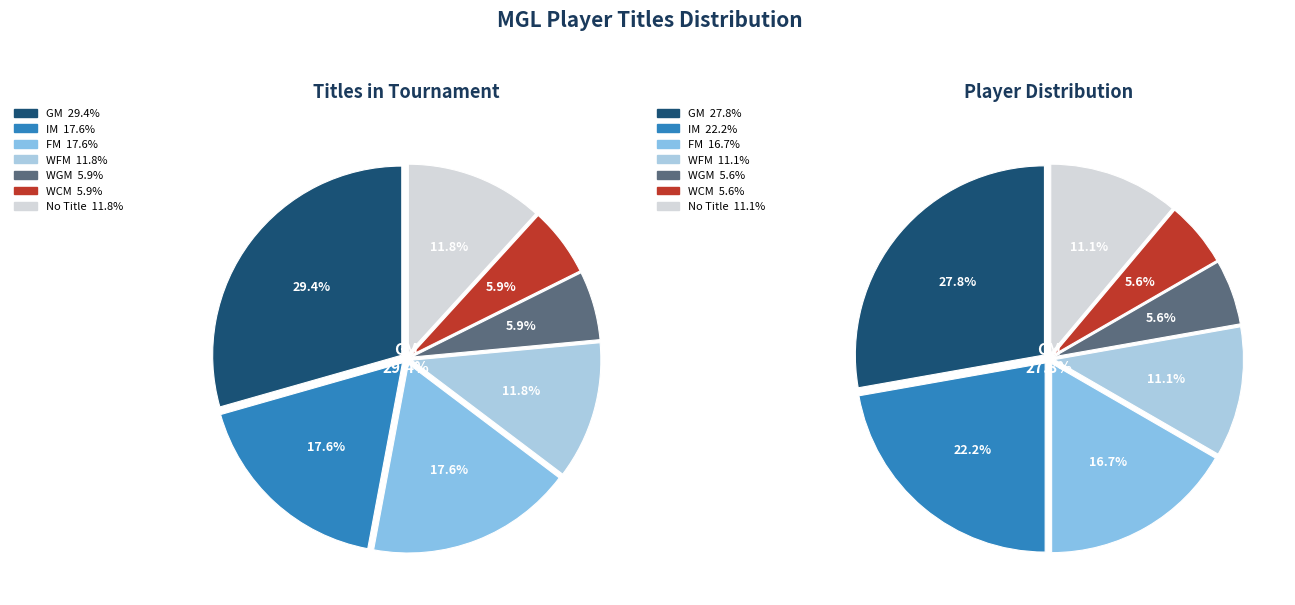

Is there any slice that represents more than half of the pie?

No